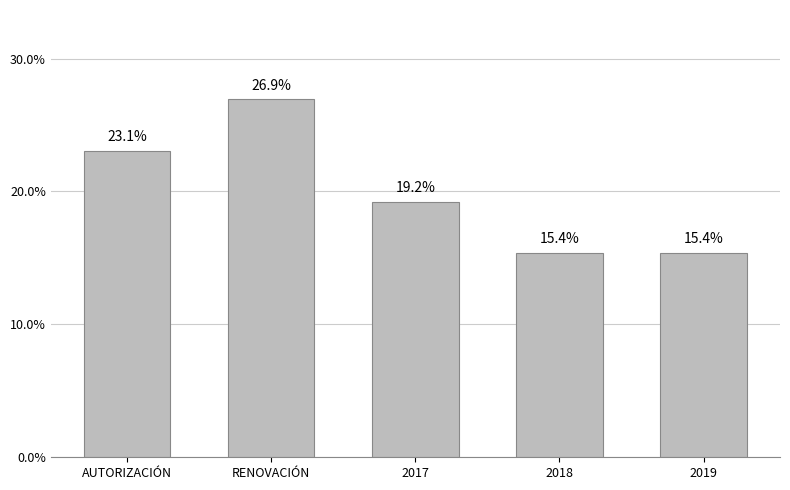

What is the greatest value displayed?

26.9